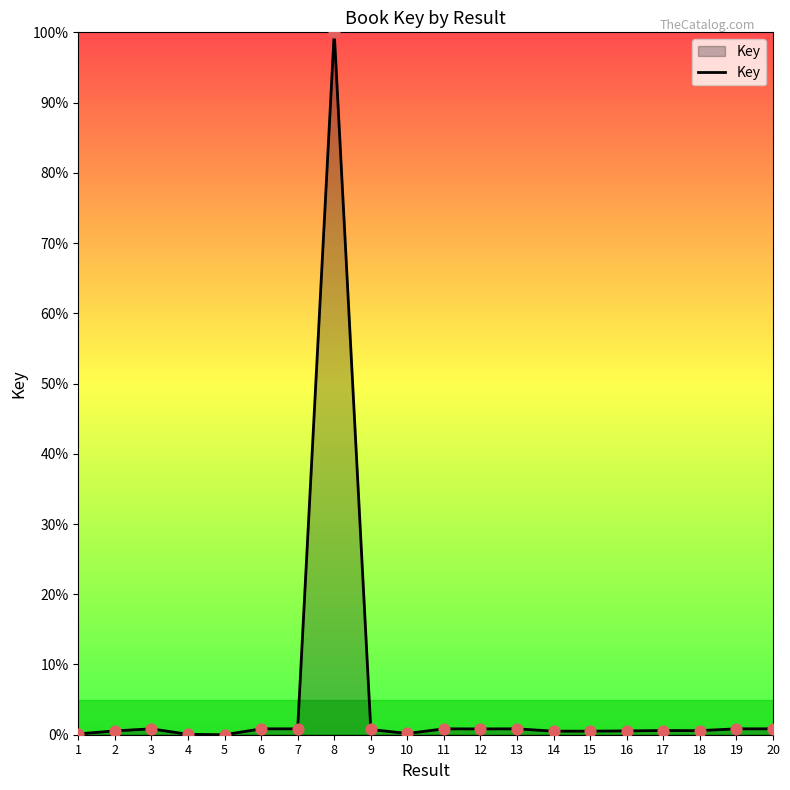

What is the change in value from 1 to 11?

+0.7